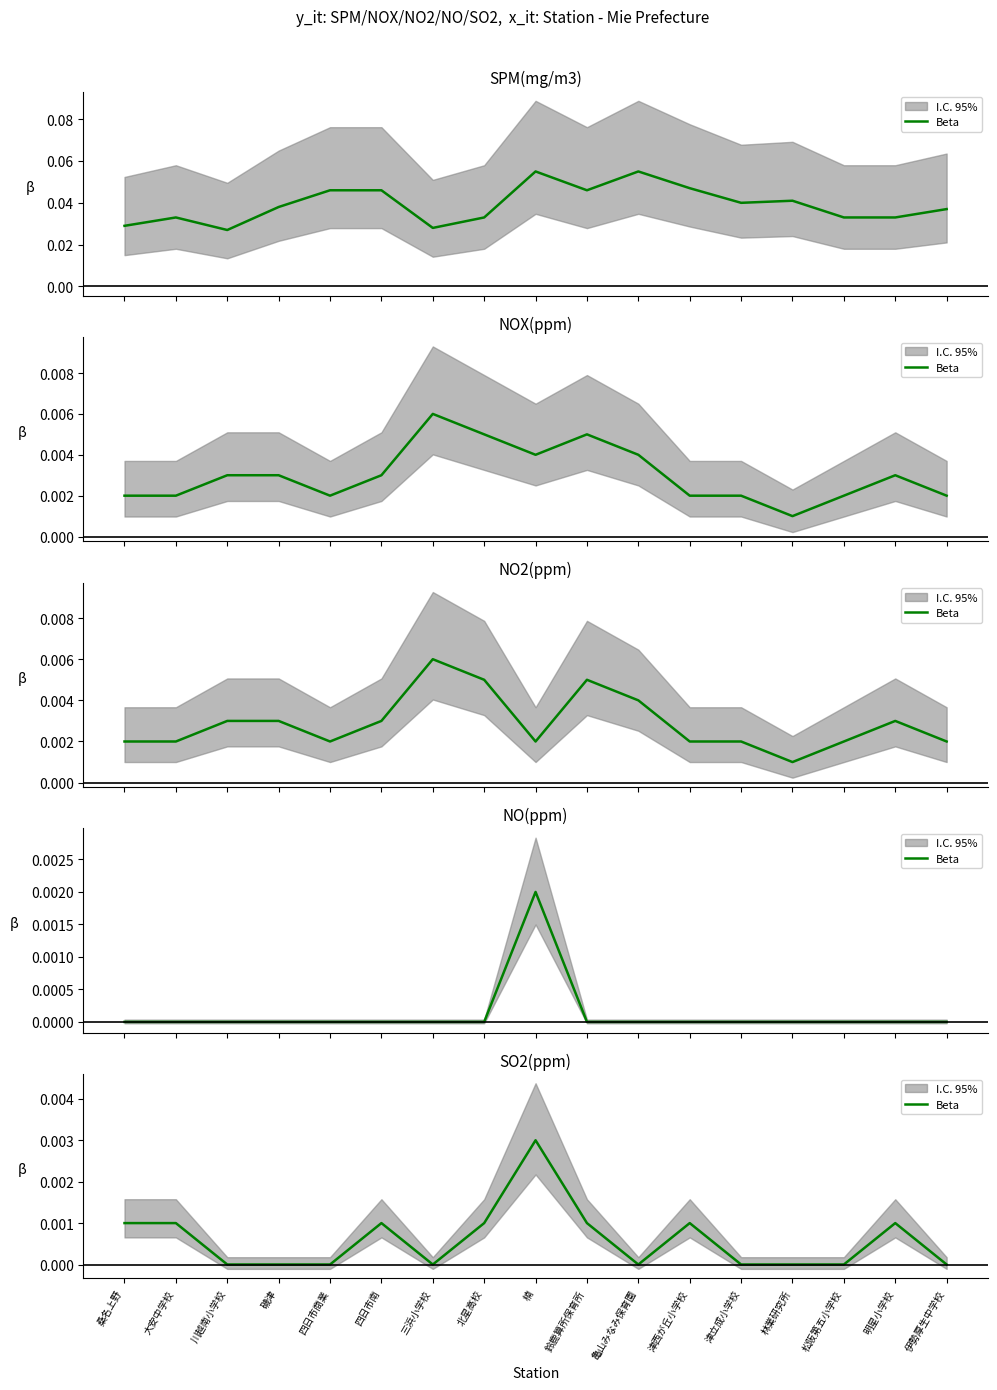

The value at 大安中学校 is 0.0. True or false?

True